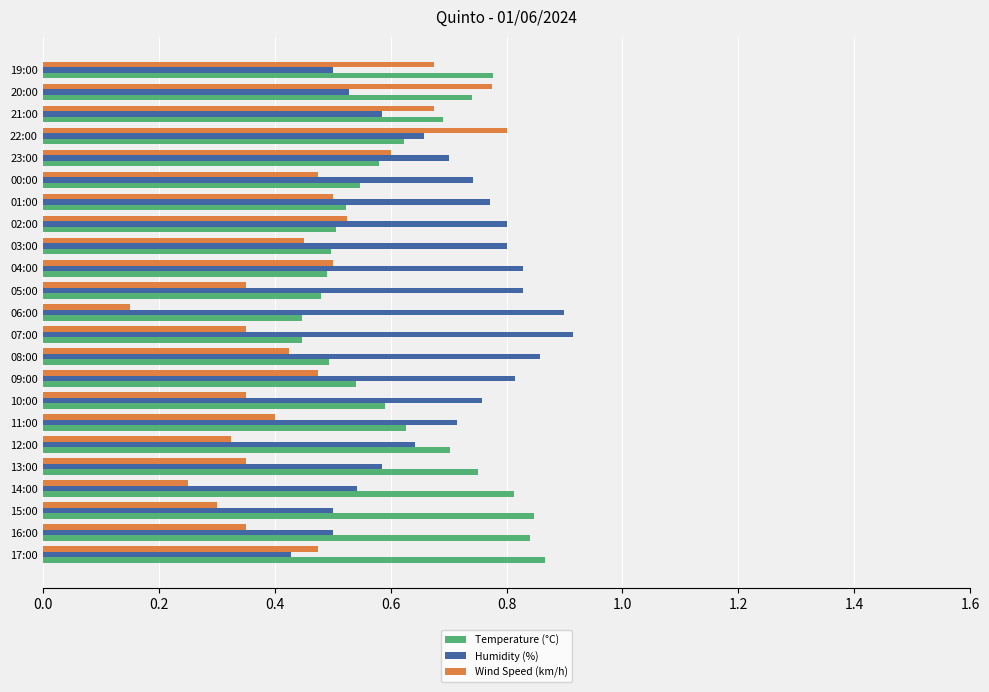

At which label does Humidity (%) reach its peak?

07:00